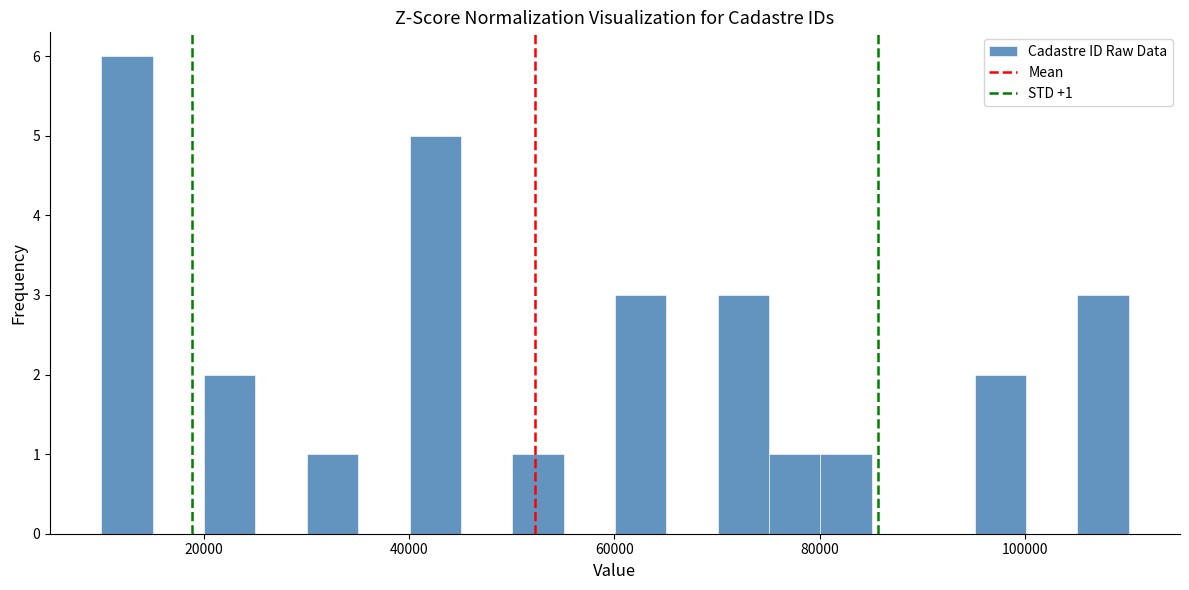

Read against the x-axis, roughly where is the centre of the tallest bar?

12000